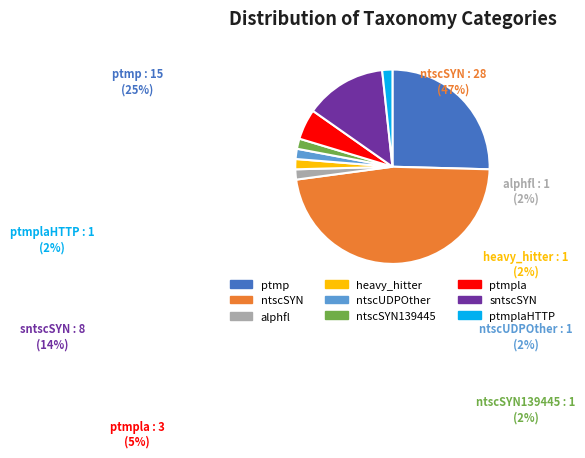

To the nearest percent, what is the difference between the largest and smallest slice percentages?

46%